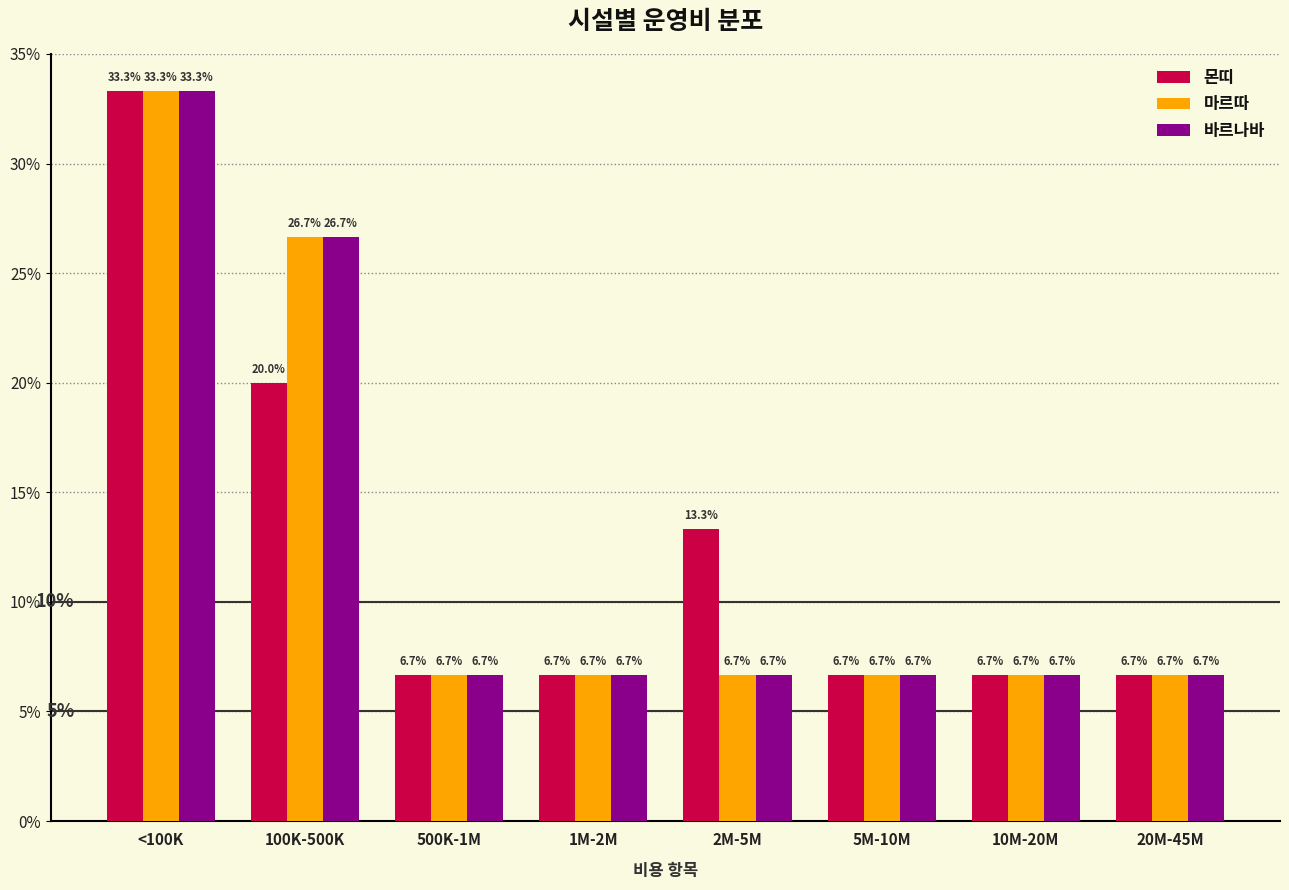

Reading left to right, list all the values displayed in this chart.

몬띠: <100K=33.3	100K-500K=20.0	500K-1M=6.7	1M-2M=6.7	2M-5M=13.3	5M-10M=6.7	10M-20M=6.7	20M-45M=6.7
마르따: <100K=33.3	100K-500K=26.7	500K-1M=6.7	1M-2M=6.7	2M-5M=6.7	5M-10M=6.7	10M-20M=6.7	20M-45M=6.7
바르나바: <100K=33.3	100K-500K=26.7	500K-1M=6.7	1M-2M=6.7	2M-5M=6.7	5M-10M=6.7	10M-20M=6.7	20M-45M=6.7